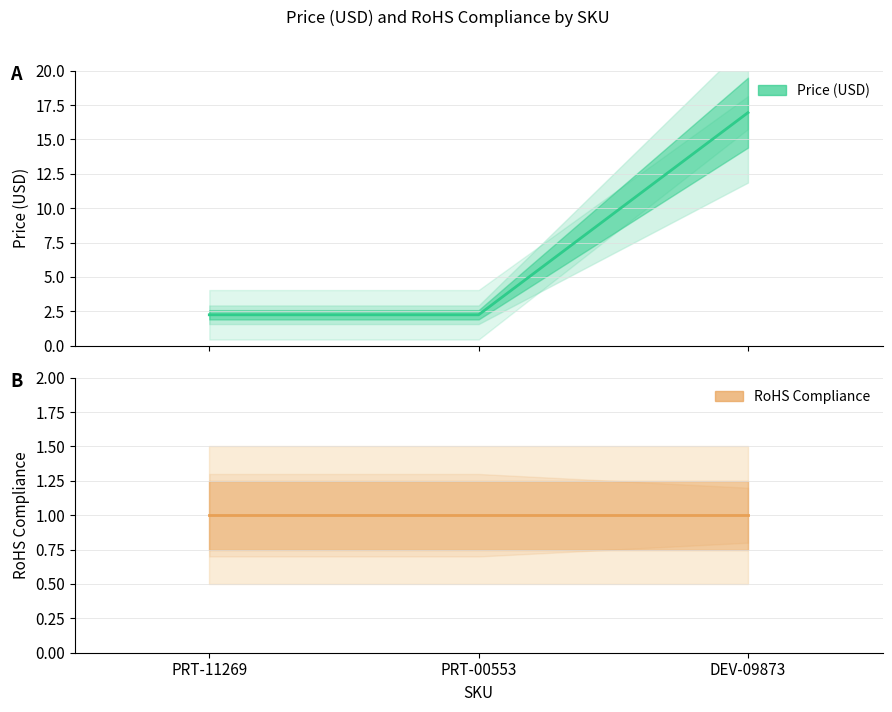

At DEV-09873, list the series in order from largest to smallest.

Price (USD), RoHS Compliance